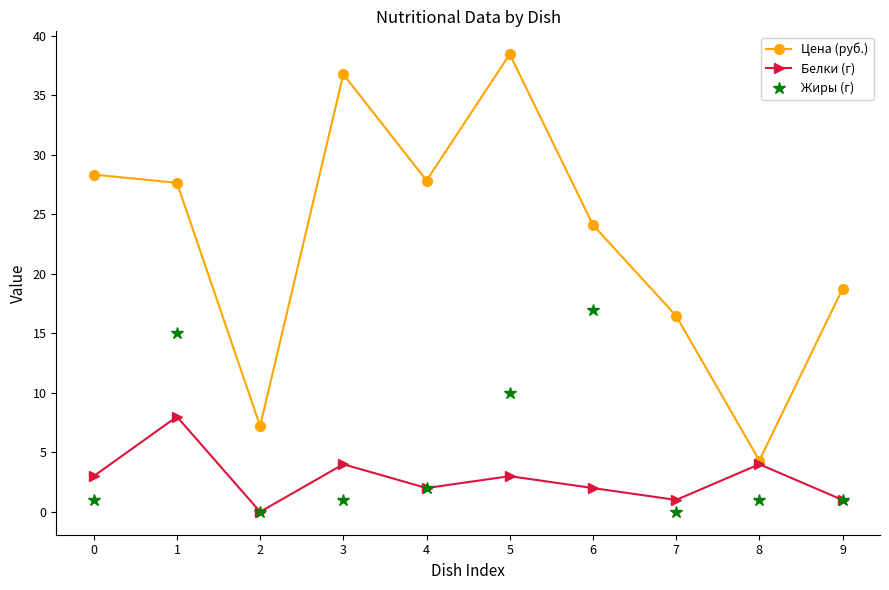

True or false: Цена (руб.) has a value of 6.0 at 8.

False